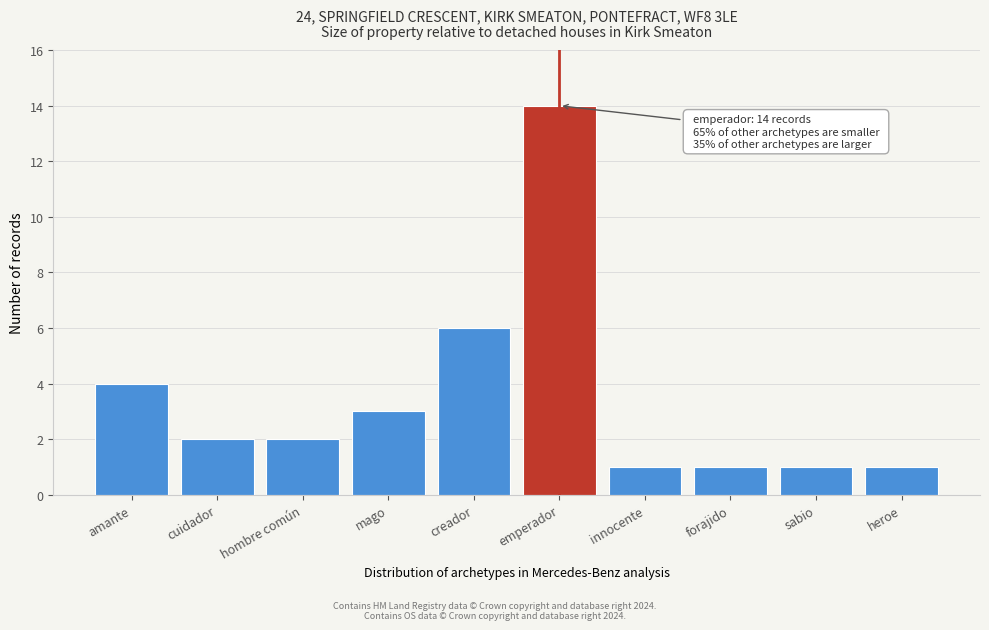

Reading right to left, transcribe all the data shown in this chart.

heroe=1	sabio=1	forajido=1	innocente=1	emperador=14	creador=6	mago=3	hombre común=2	cuidador=2	amante=4